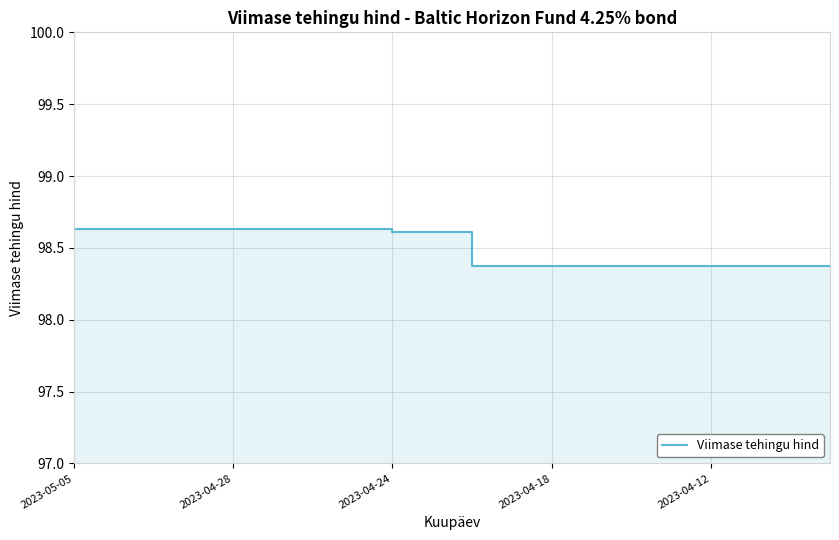

Which has a higher value, 11 or 16?

11